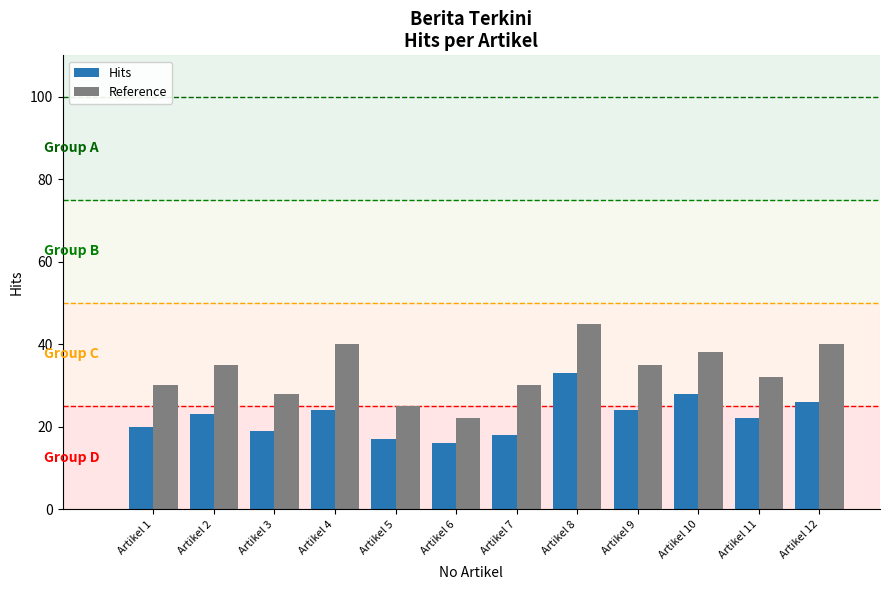

At which category is the sum across all series the highest?

Artikel 8